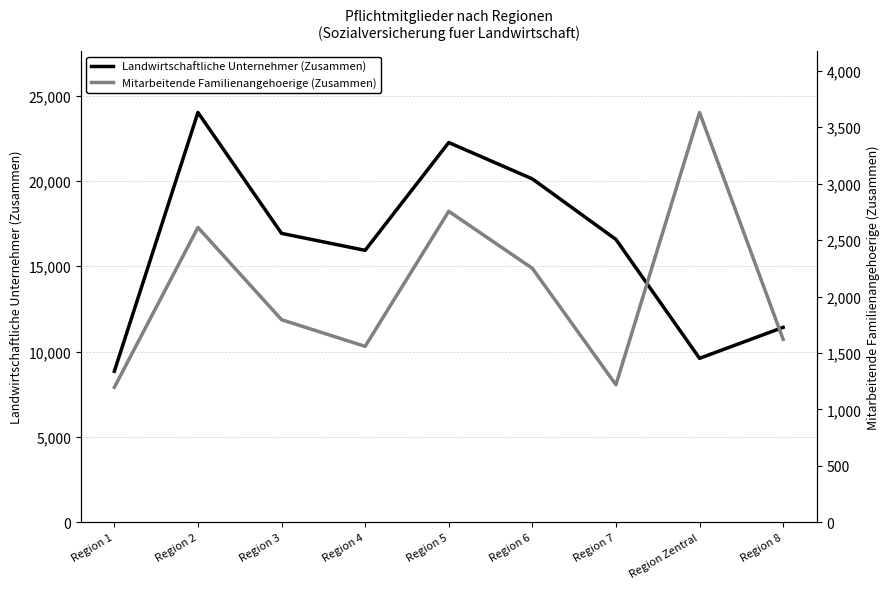

What is the lowest value of the Mitarbeitende Familienangehoerige (Zusammen) series?

1196